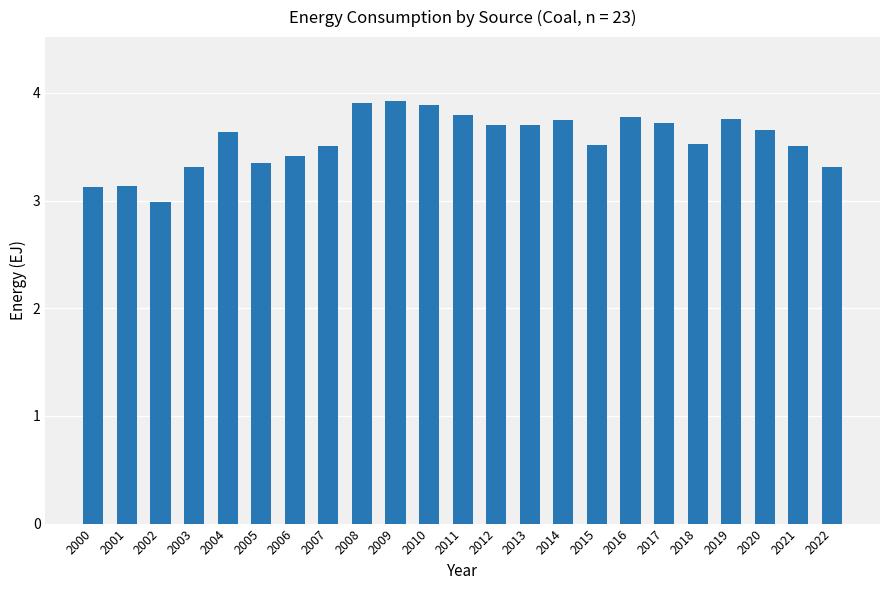

How many categories are shown in the chart?

23